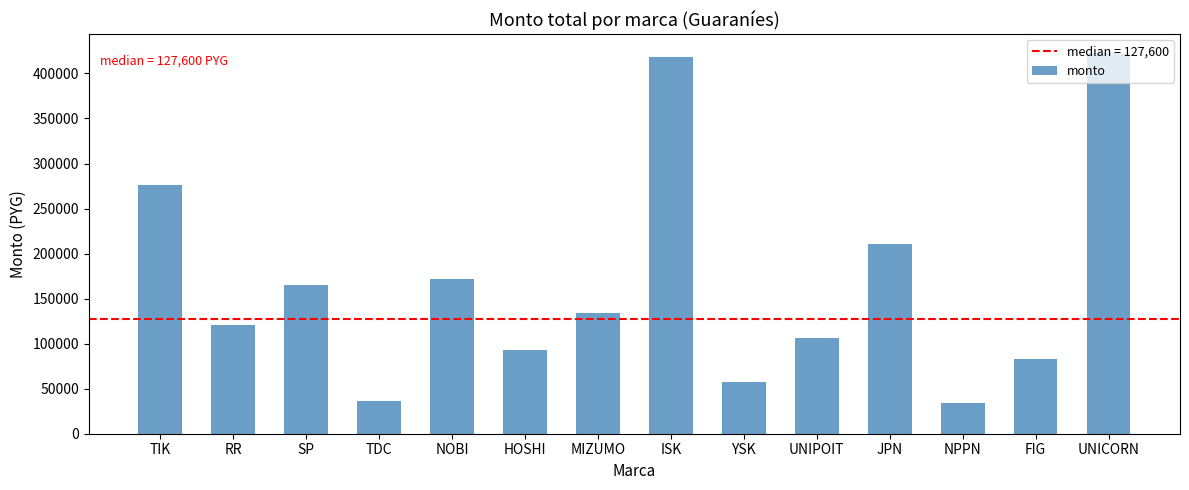

Are the bars horizontal?

No